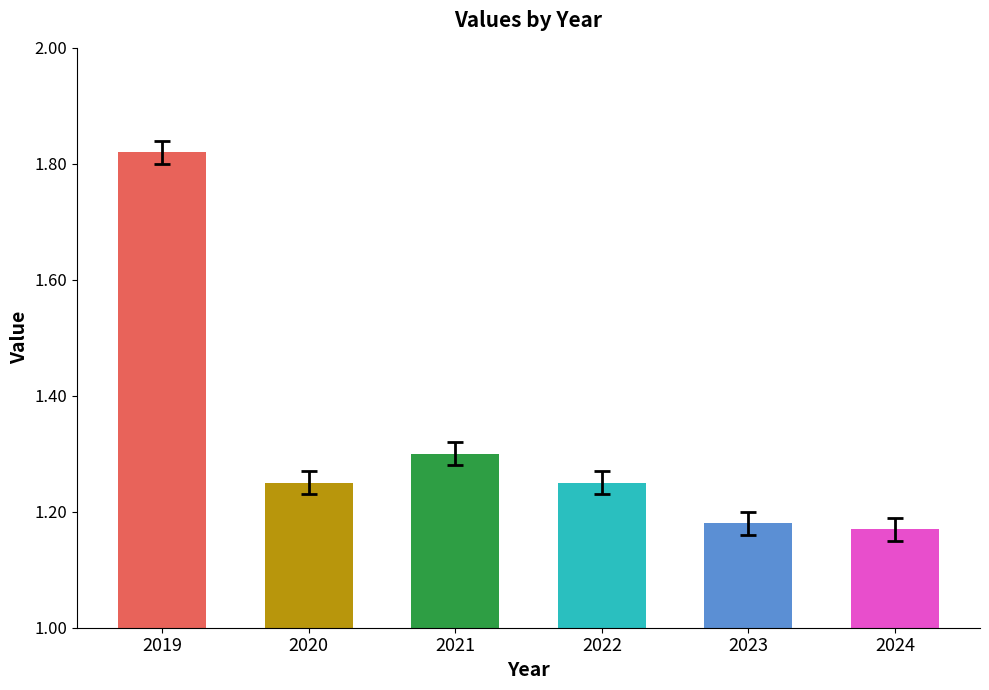

List the labels in order of value, smallest first.

2024, 2023, 2020, 2022, 2021, 2019